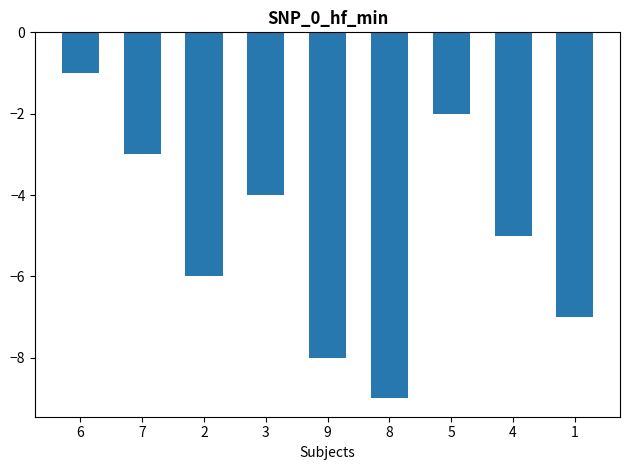

List the labels in order of value, largest first.

6, 5, 7, 3, 4, 2, 1, 9, 8